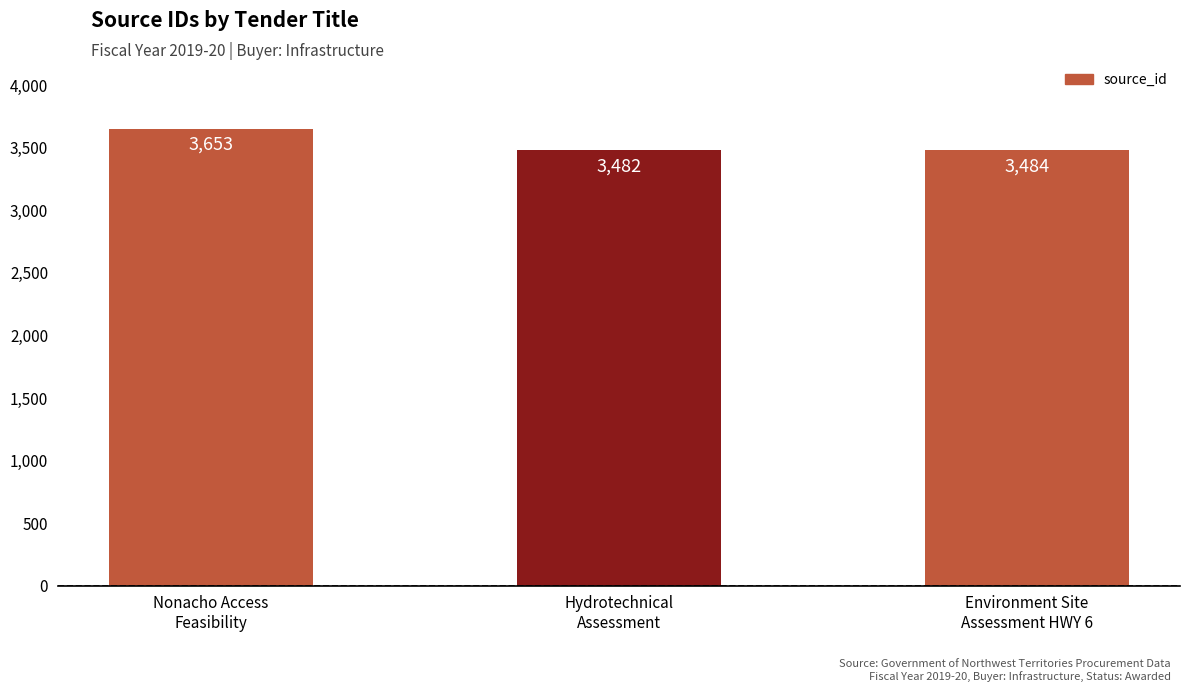

List the labels in order of value, largest first.

Nonacho Access
Feasibility, Environment Site
Assessment HWY 6, Hydrotechnical
Assessment